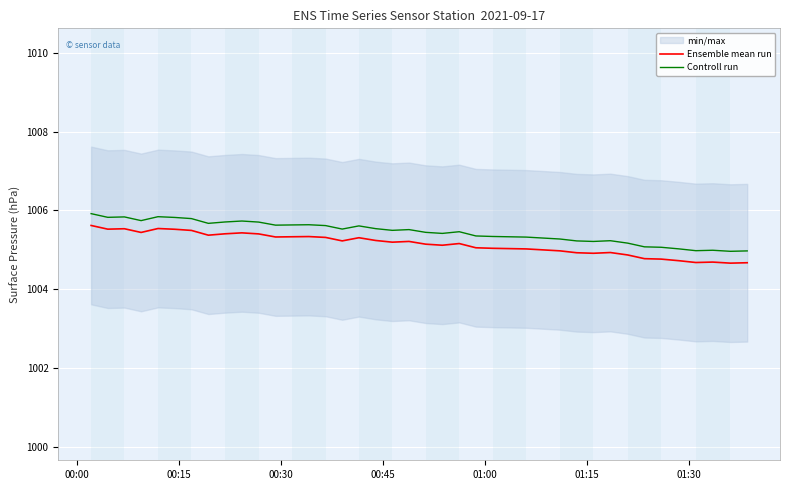

True or false: Controll run and Ensemble mean run intersect in this chart.

False